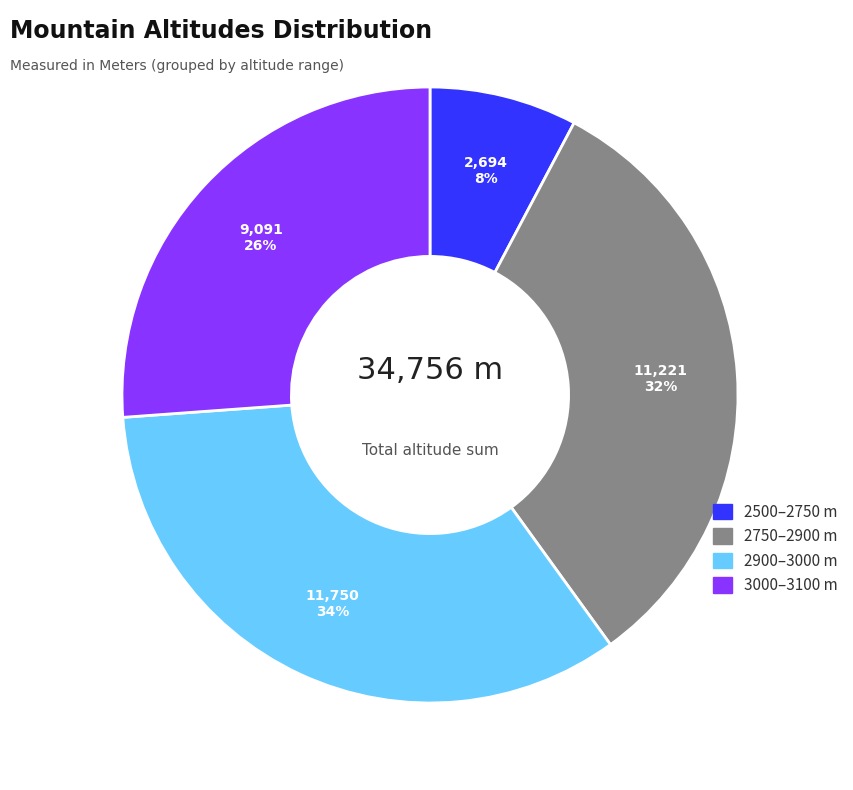

Is there a majority slice in this chart?

No